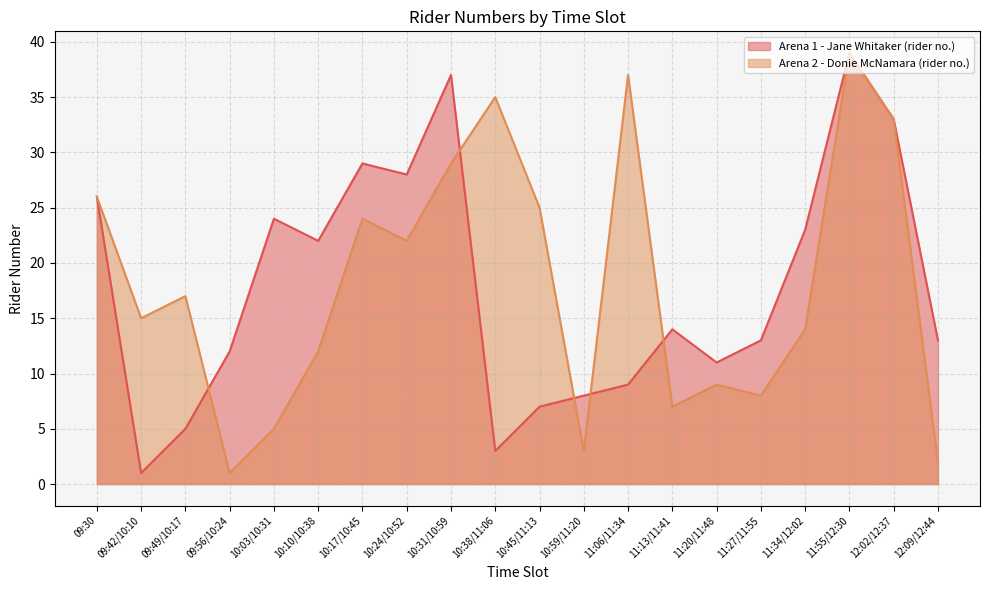

How many lines are shown in the chart?

2